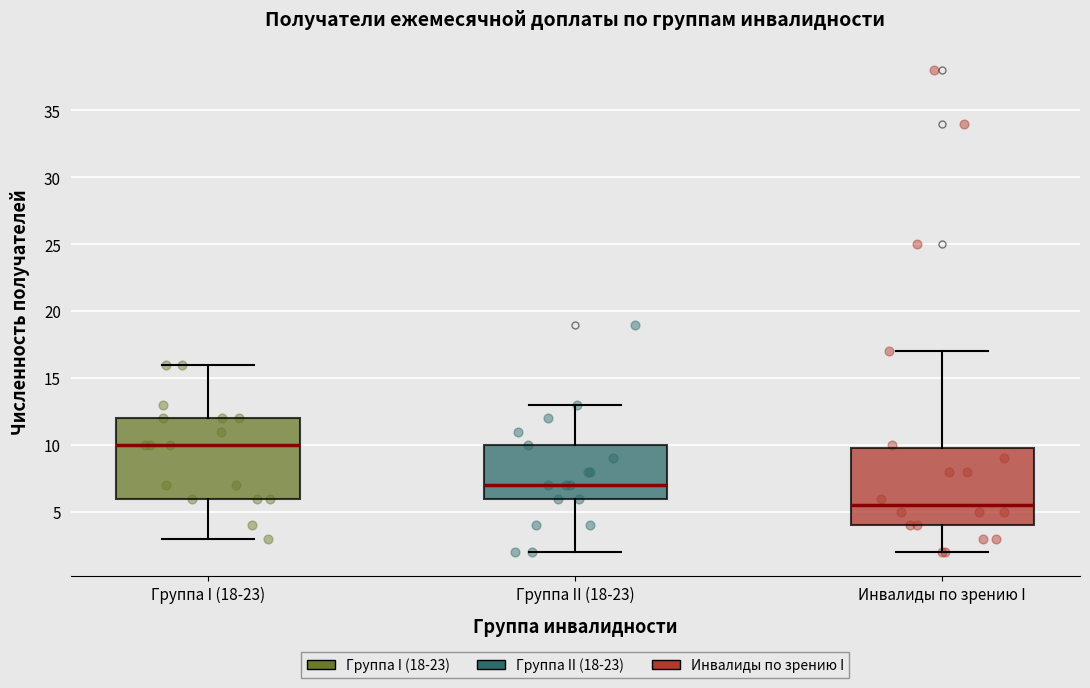

Where is the lower edge of the box for Группа II (18-23) on the y-axis? The values are not printed on the chart, so give them approximately, as read against the axis.

6.0